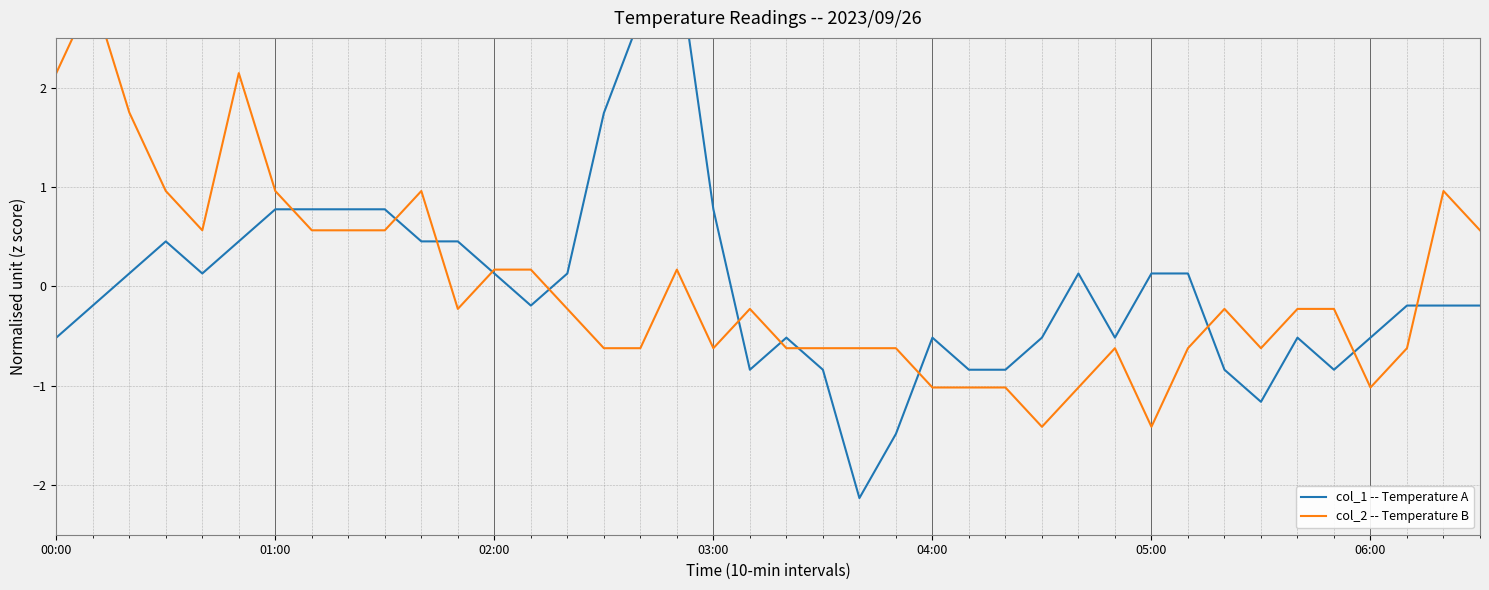

Does the chart display data point markers on the line(s)?

No